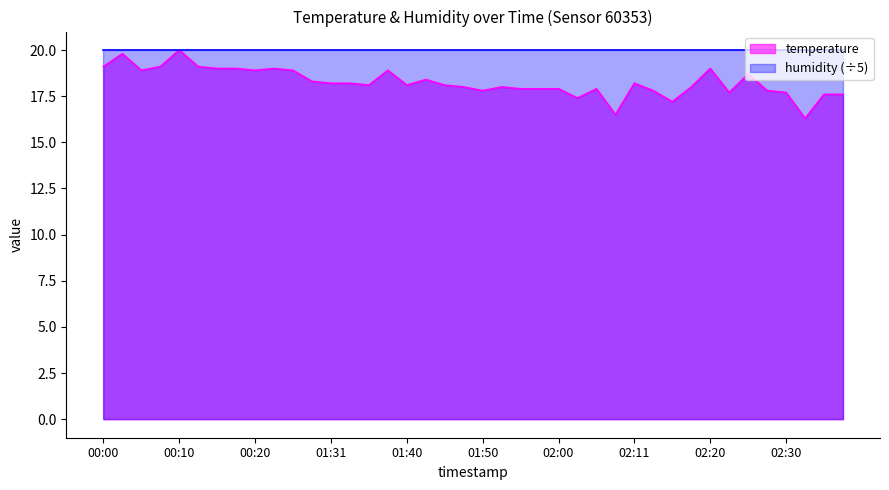

How many interior local valleys (lower than both neighbors) does the data have?

10